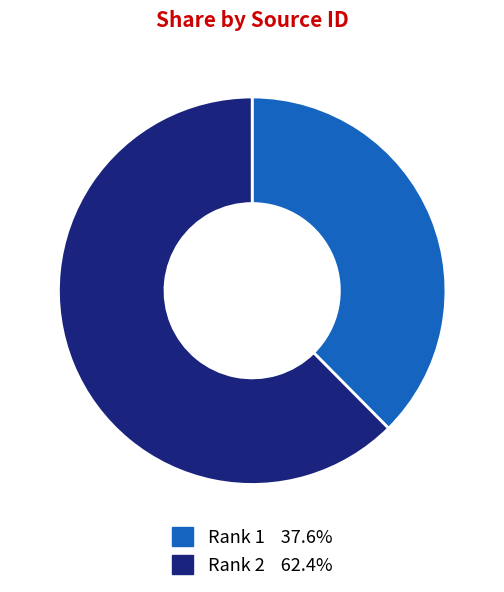

Do Rank 2 62.4% and Rank 1 37.6% together represent more than half of the pie?

Yes